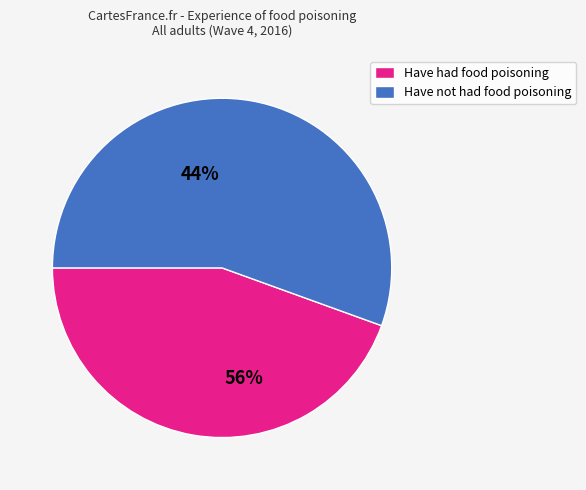

Approximately how many times larger is the value at Have had food poisoning compared to Have not had food poisoning?

0.8